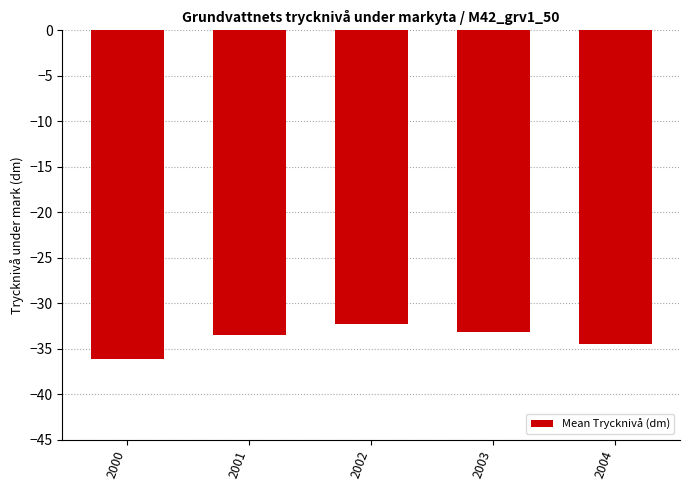

What is the change in value from 2000 to 2003?

+3.0